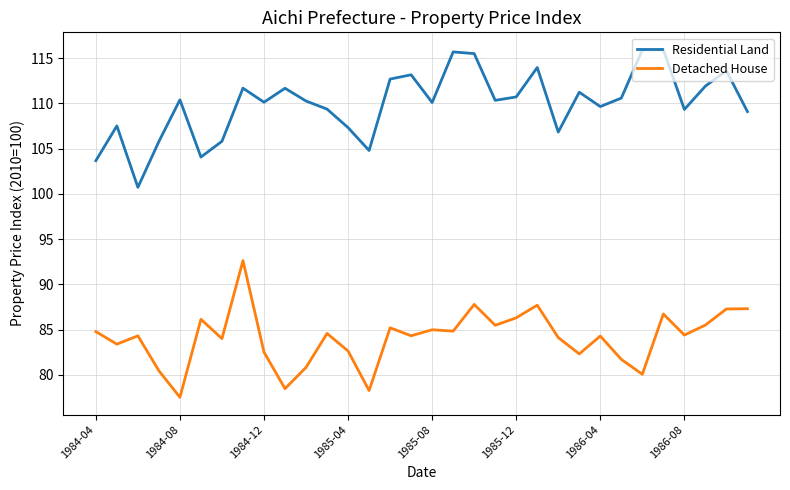

True or false: Detached House and Residential Land cross at least once.

False